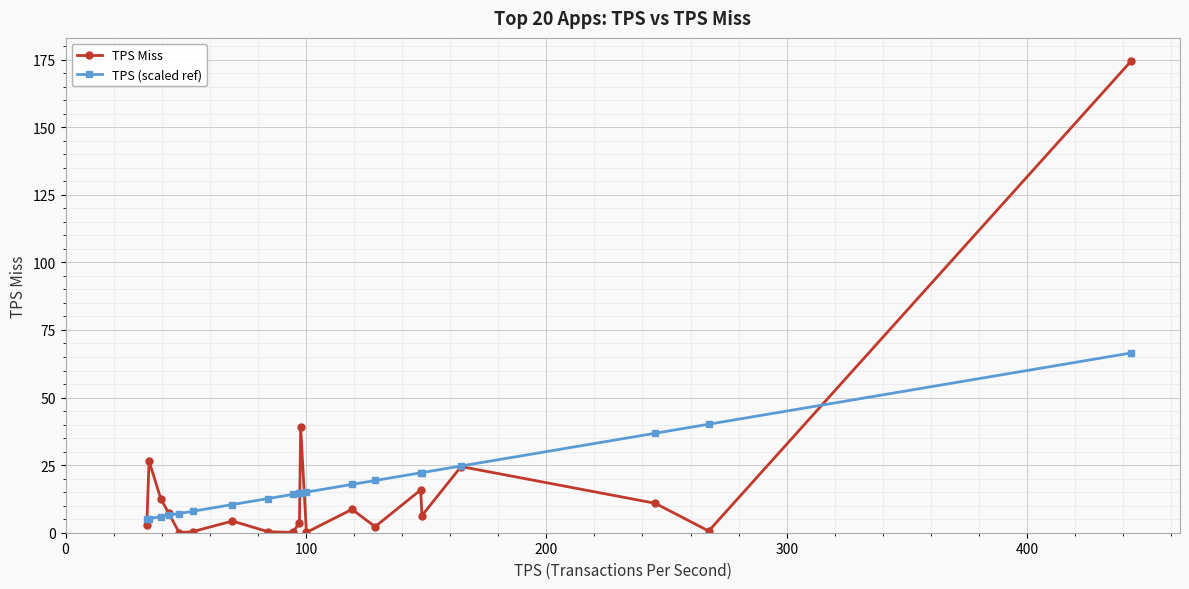

Rank the series by their maximum value, from lowest to highest.

TPS (scaled ref), TPS Miss